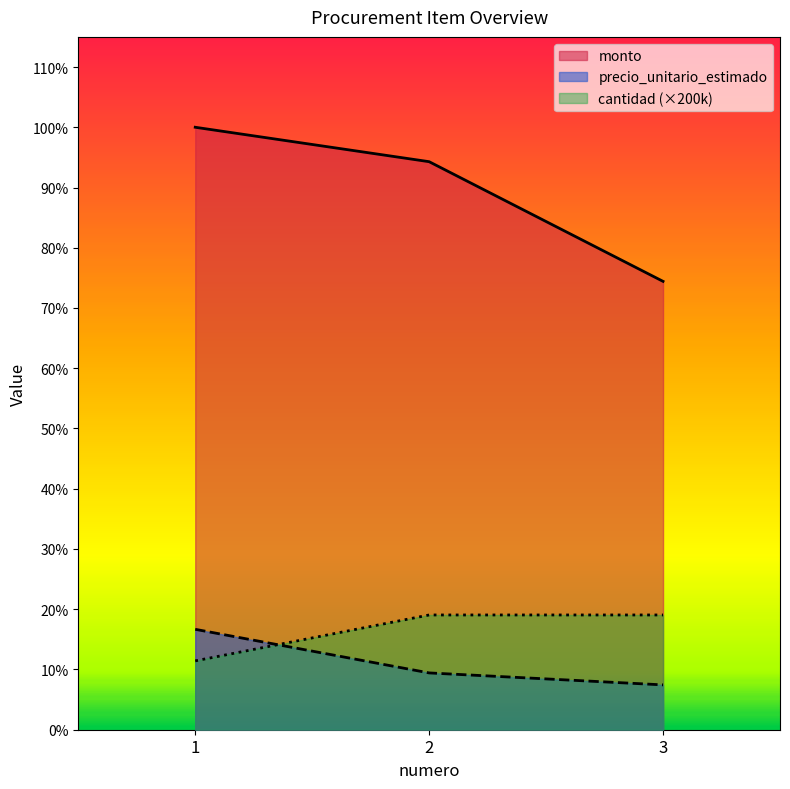

Between 1 and 2, which series saw the biggest shift?

cantidad